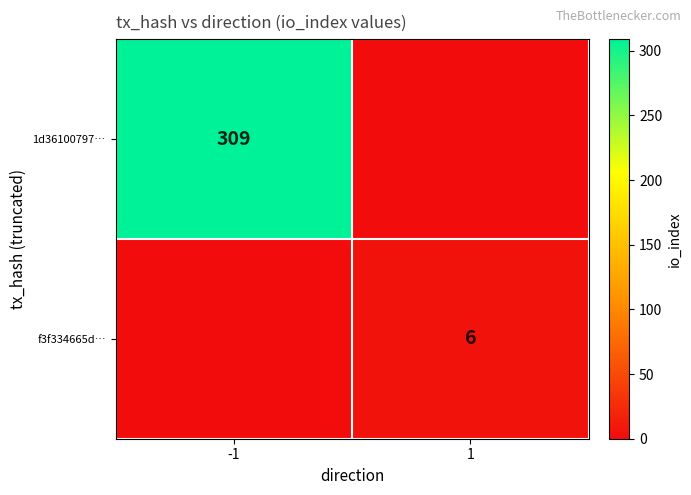

The 1d36100797… series shows 309 at -1. True or false?

True